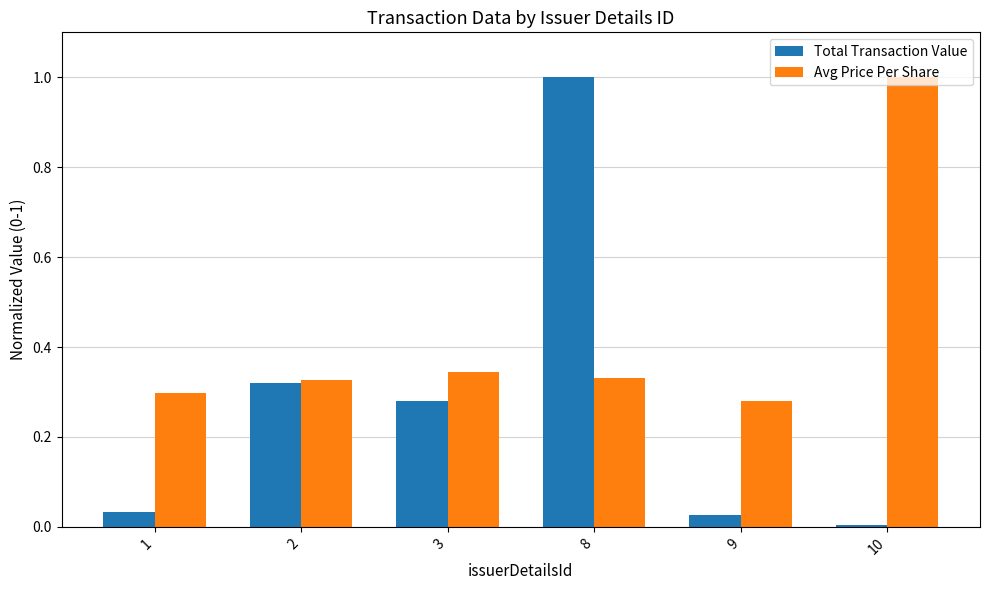

How many groups of bars are there?

6